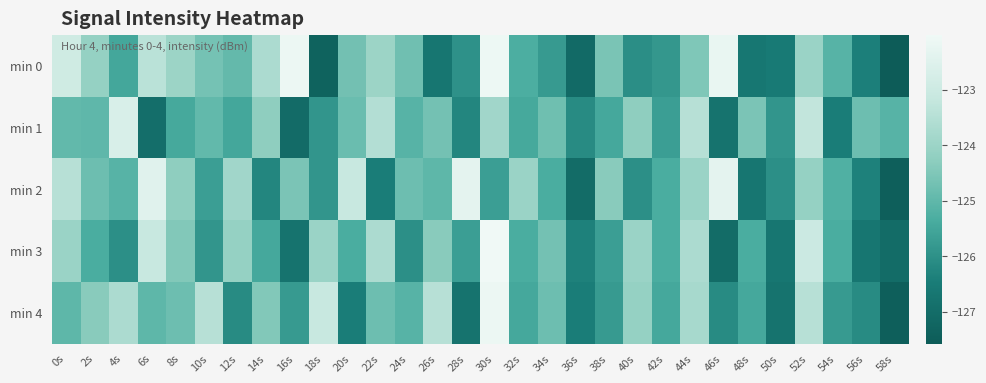

List the series in order of their peak value, lowest first.

min 1, min 2, min 4, min 0, min 3